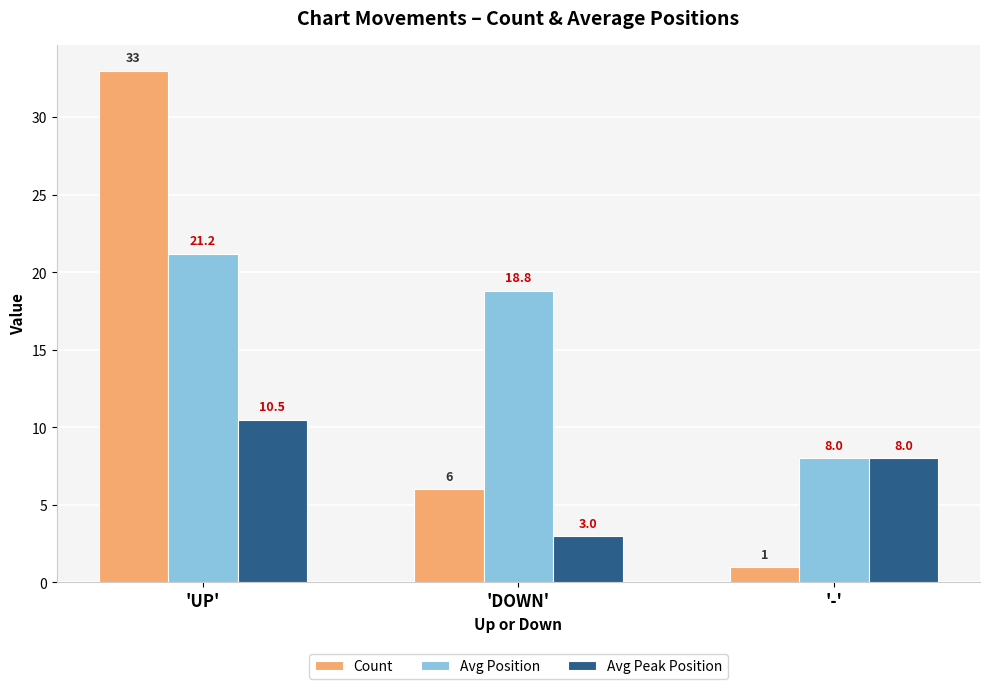

At how many categories does at least one series exceed 3?

3